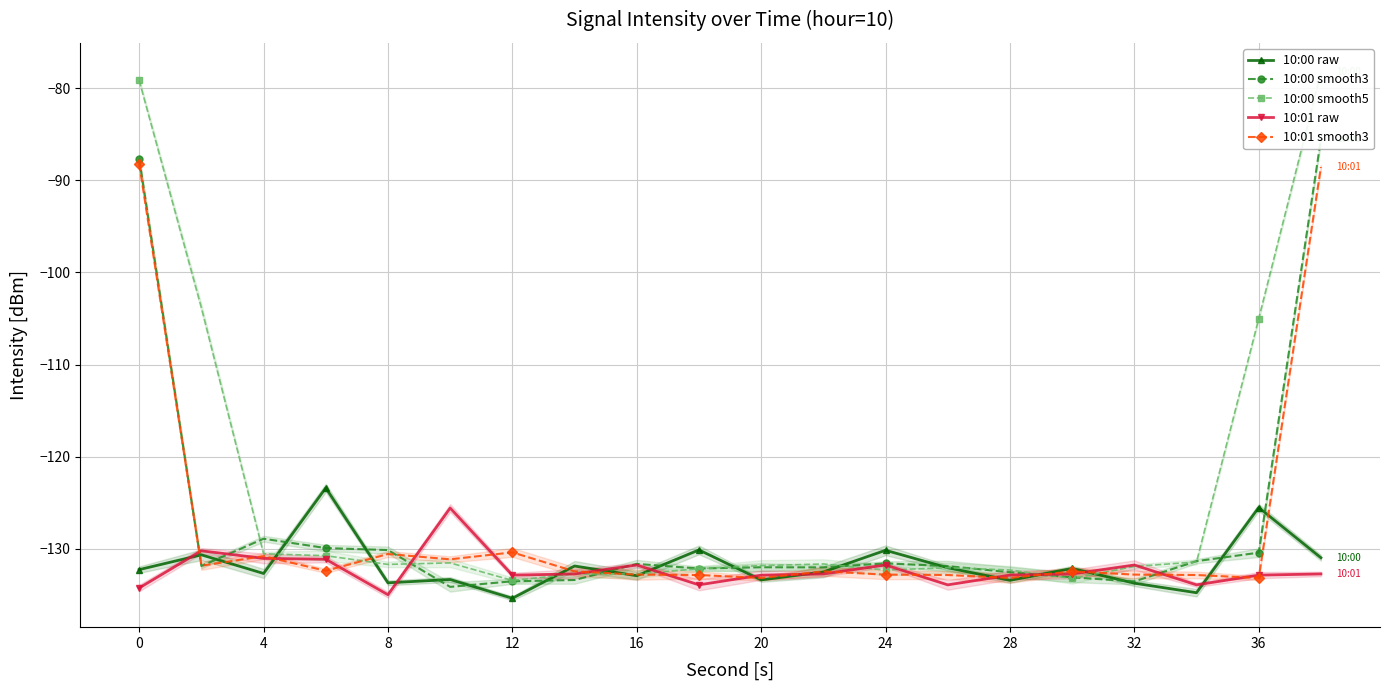

What is the value of the 10:00 smooth5 point at the 19th from the left?

-105.0